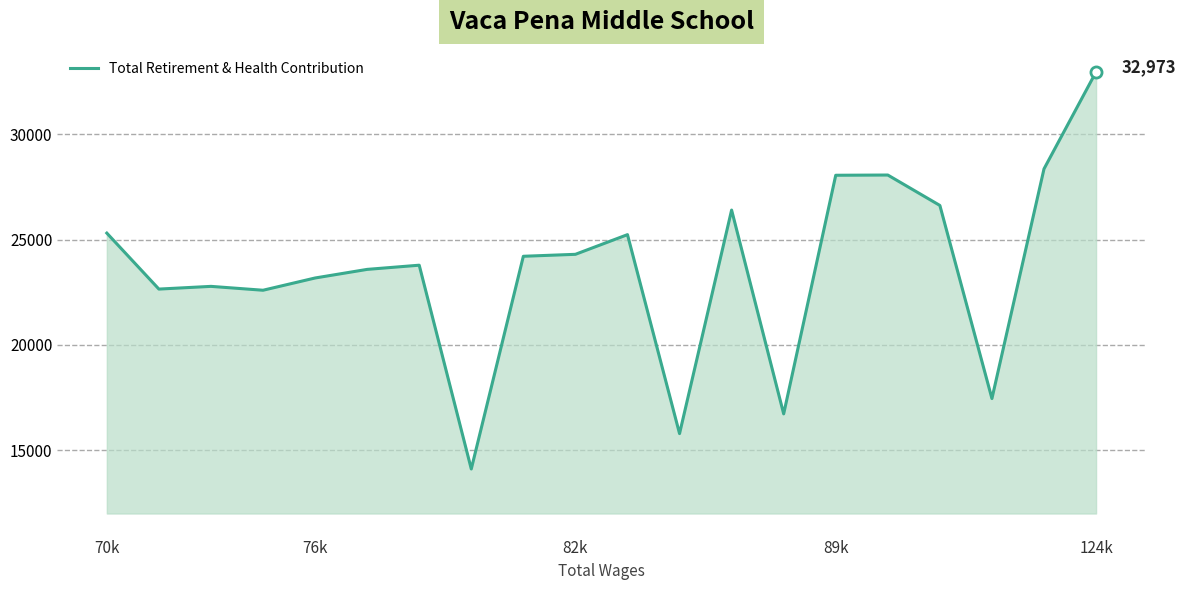

How many categories are shown in the chart?

20